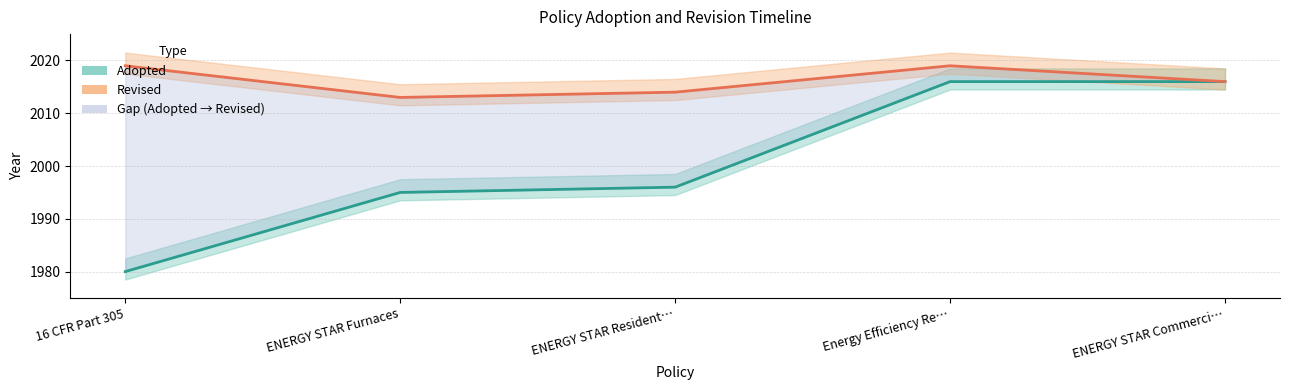

What is the minimum value shown in the chart?

1980